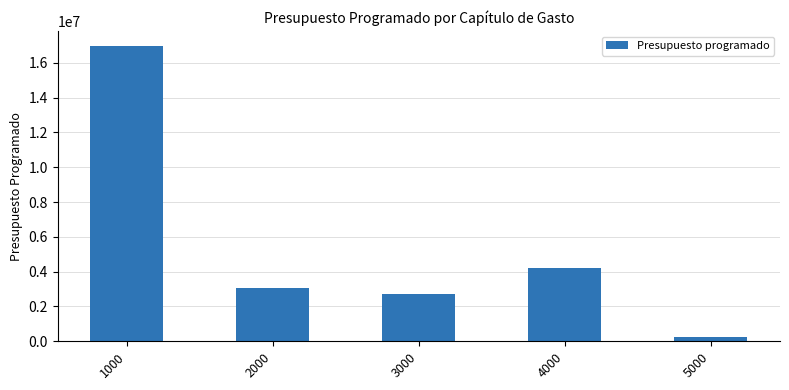

What is the difference between the maximum and second lowest values?

14240465.4